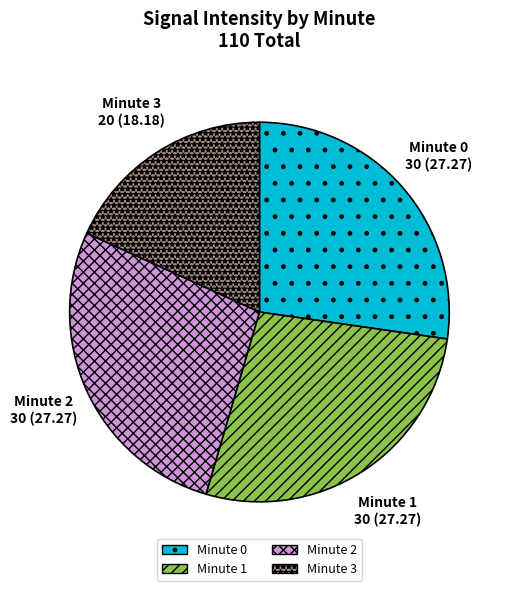

Does any single category account for the majority?

No